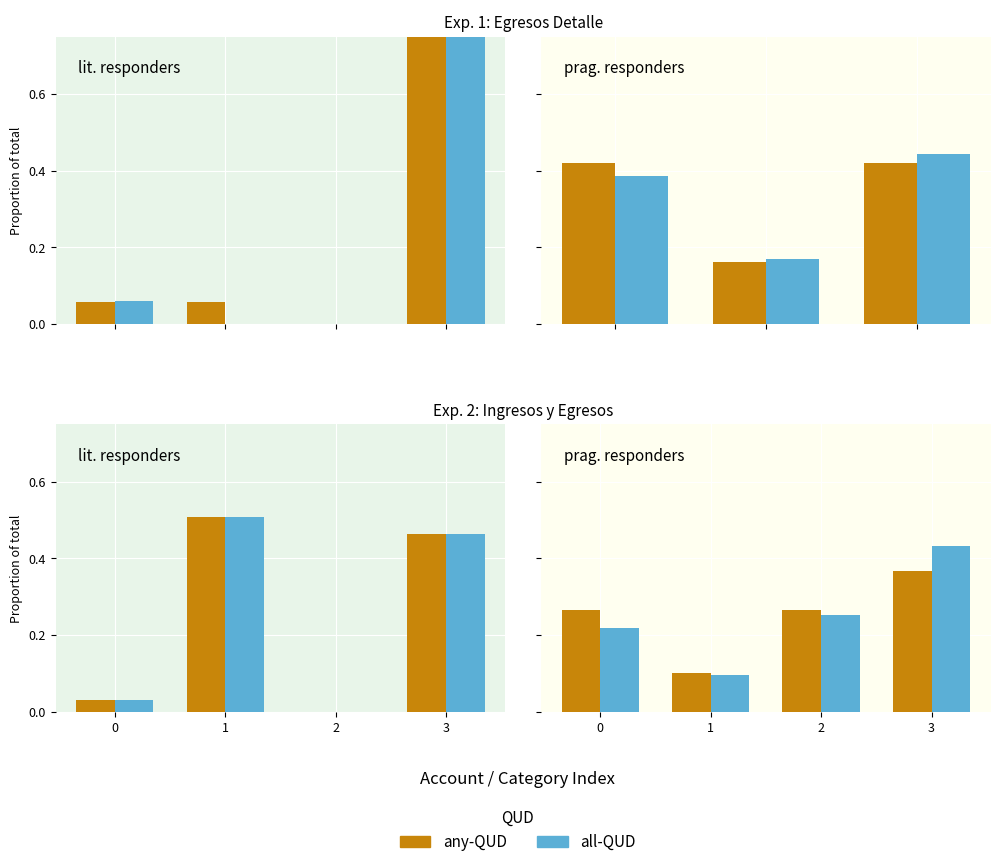

At which label does all-QUD reach its peak?

3